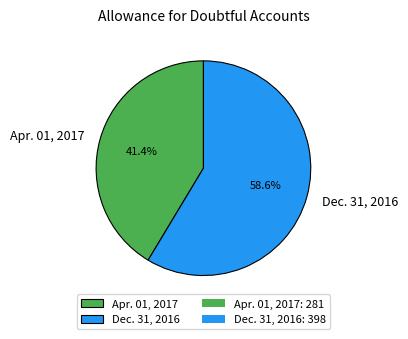

Which slice represents more than half of the pie?

Dec. 31, 2016